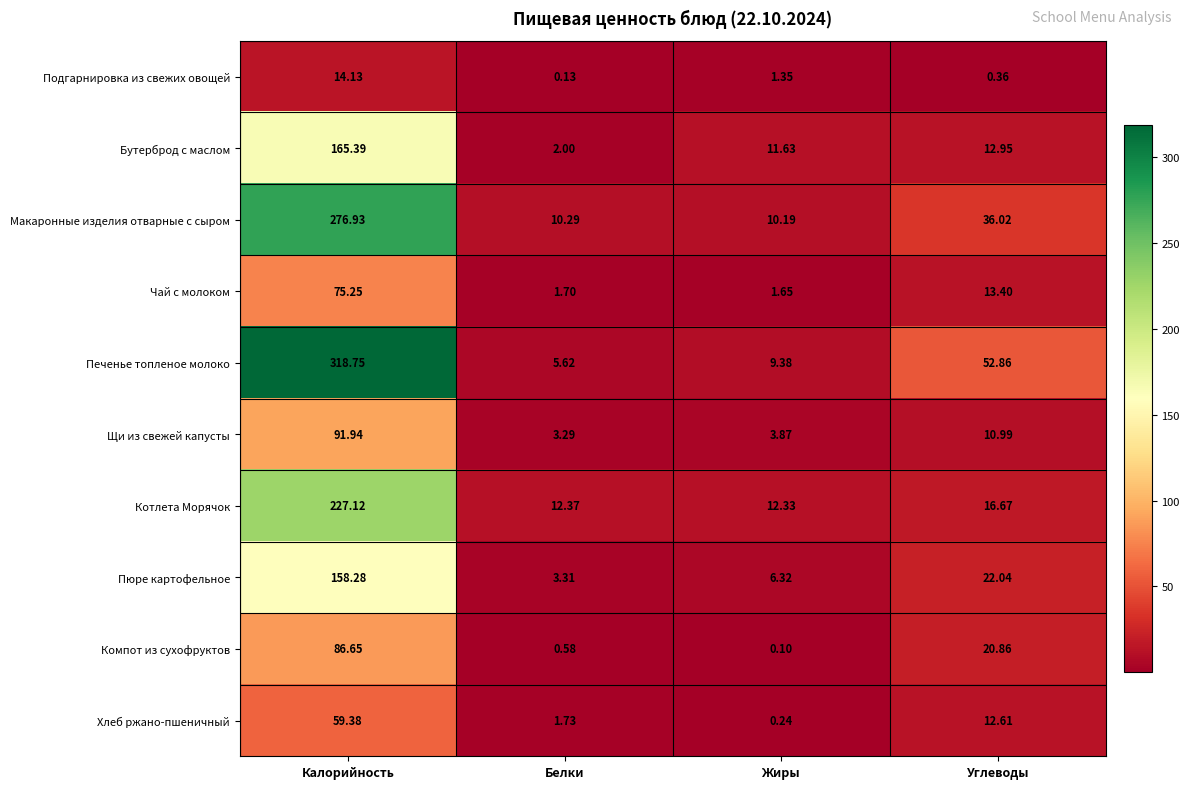

How many data points in Котлета Морячок are less than 16?

2